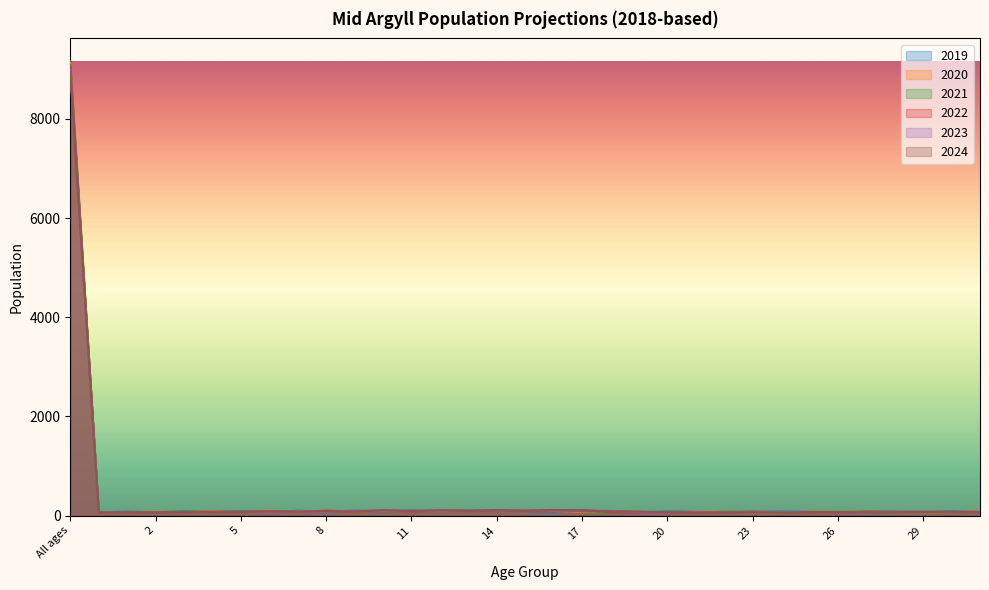

What is the minimum value for 2021?

64.4